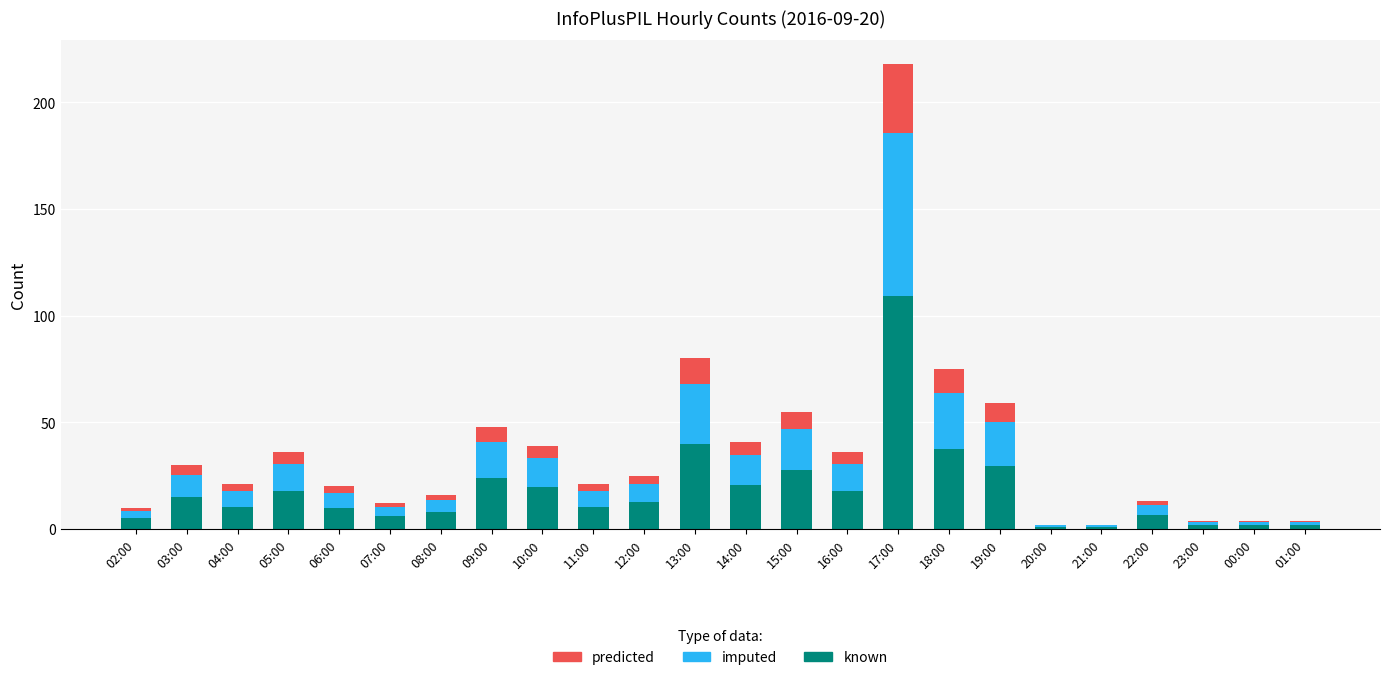

True or false: known has a value of 8.0 at 08:00.

True